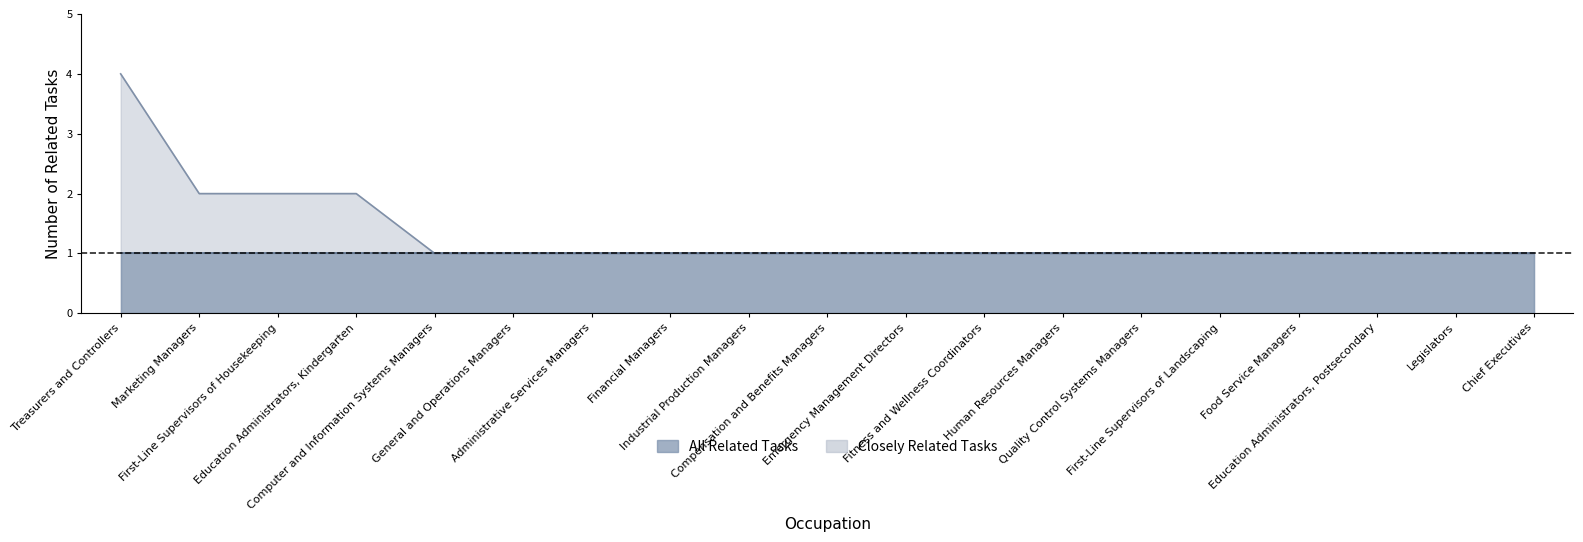

What is the maximum value shown in the chart?

4